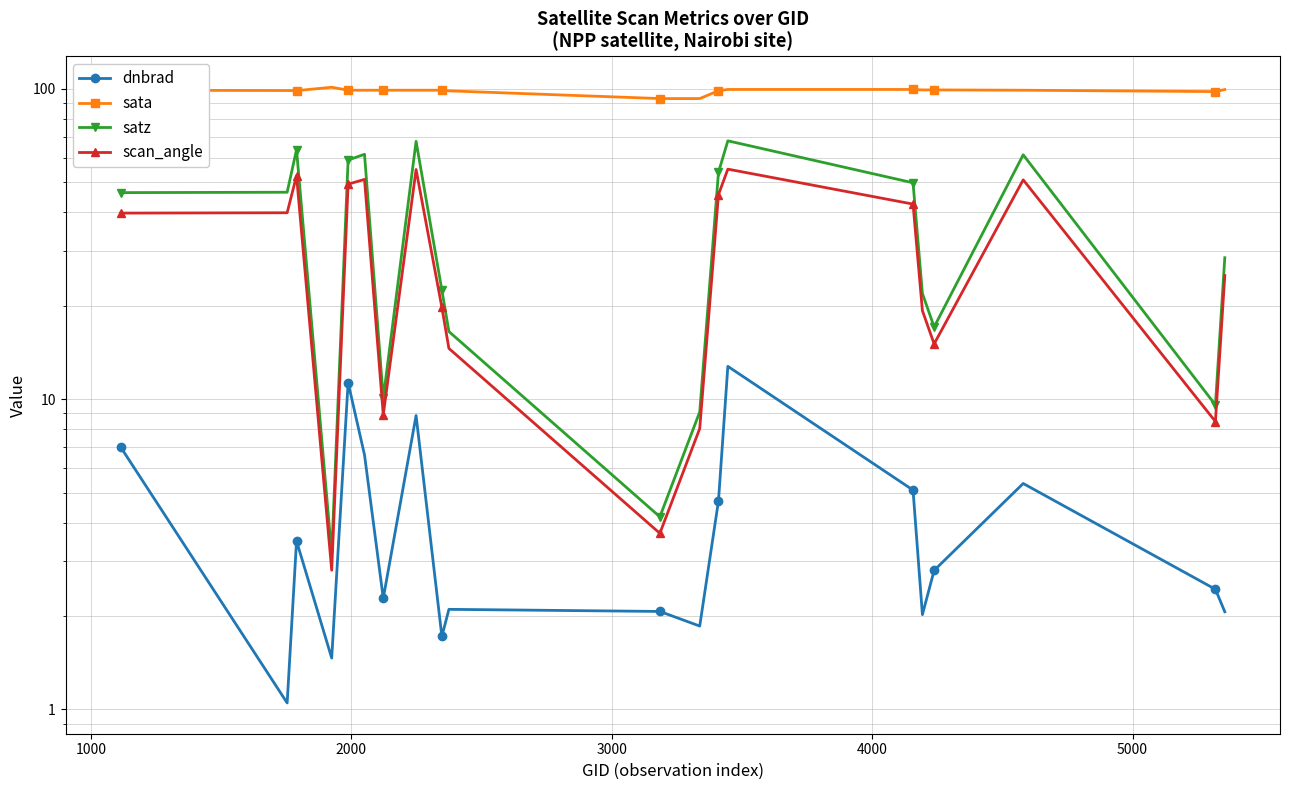

True or false: scan_angle and sata intersect in this chart.

False